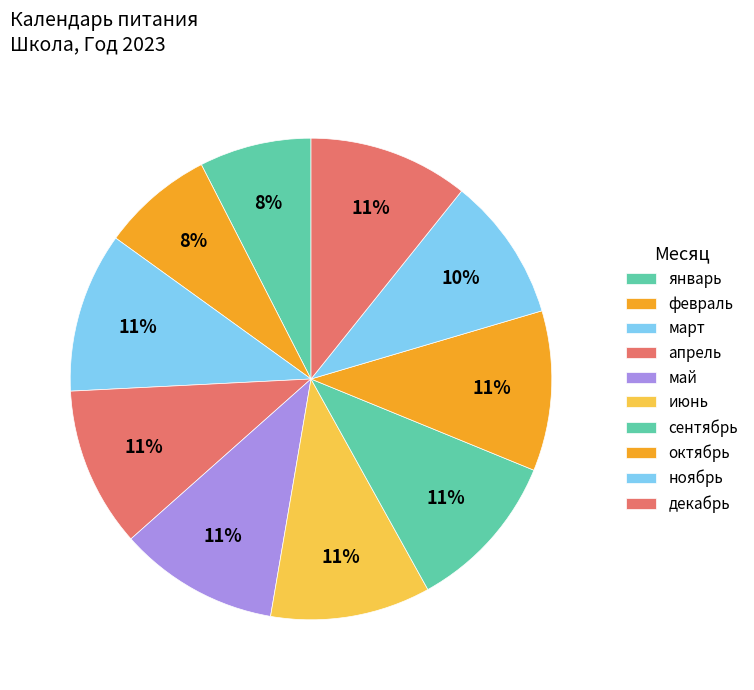

What portion of the pie excludes июнь?

89.2%